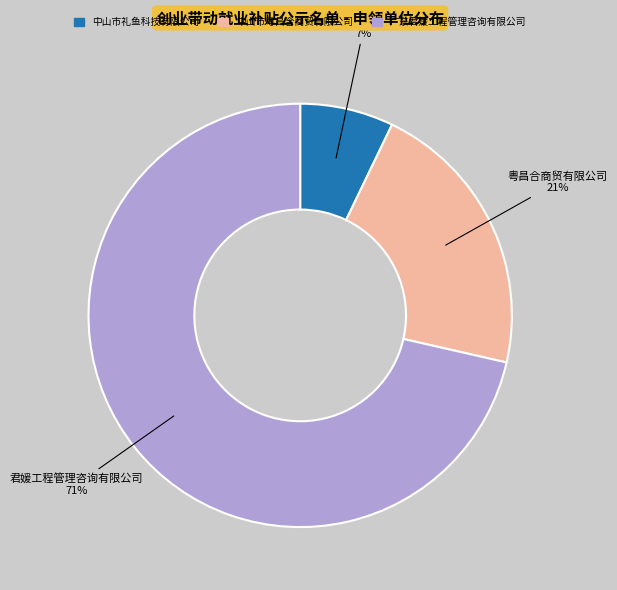

Which slice is the smallest?

中山市礼鱼科技有限公司